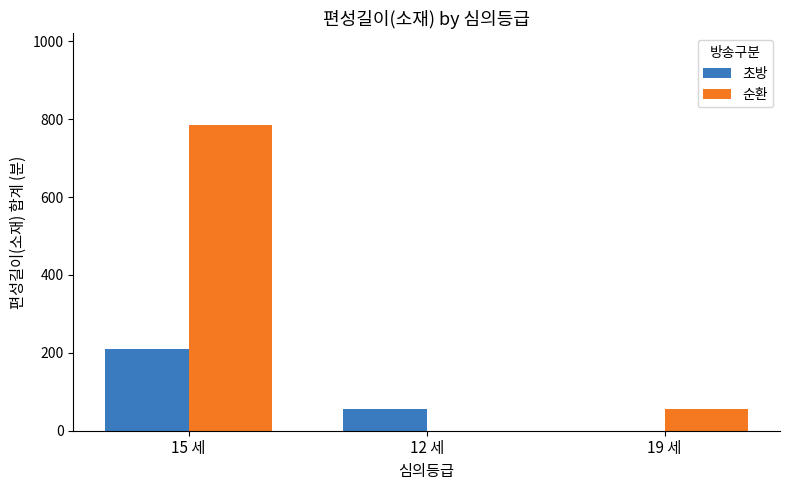

What is the approximate value of 초방 at 12 세?

55